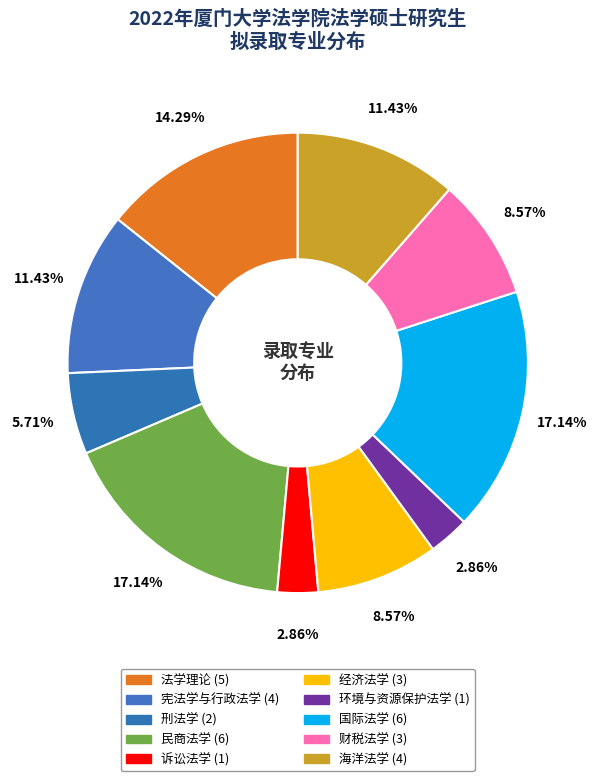

To the nearest percent, what percentage of the pie is 刑法学?

6%